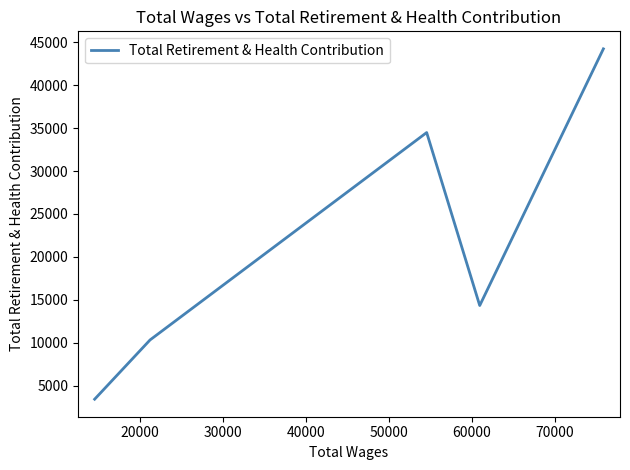

Is it true that the value at 30000 is 8102?

False